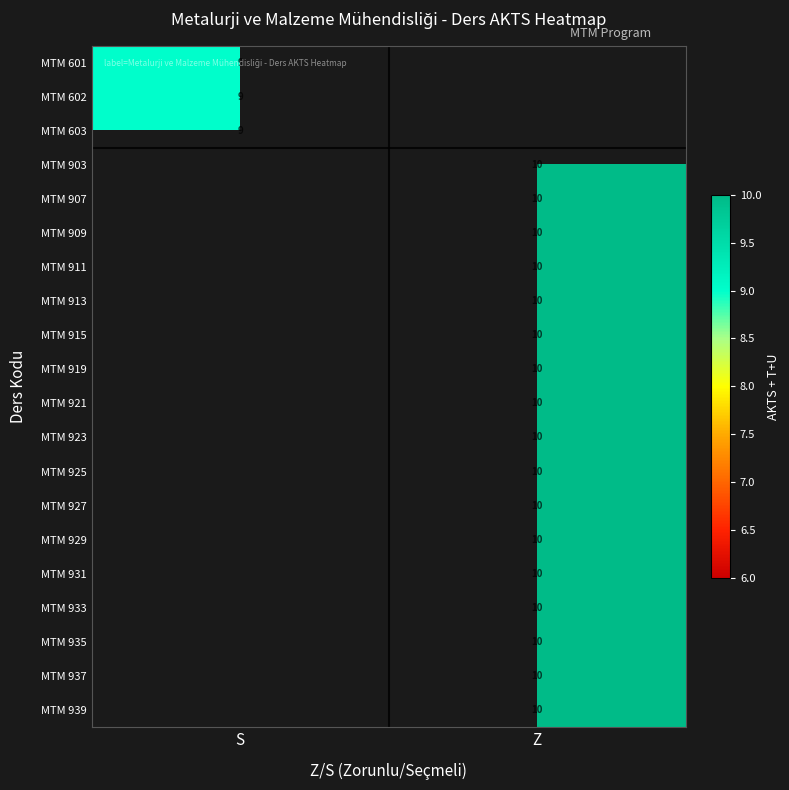

The value of MTM 935 at Z is 6.7. True or false?

False